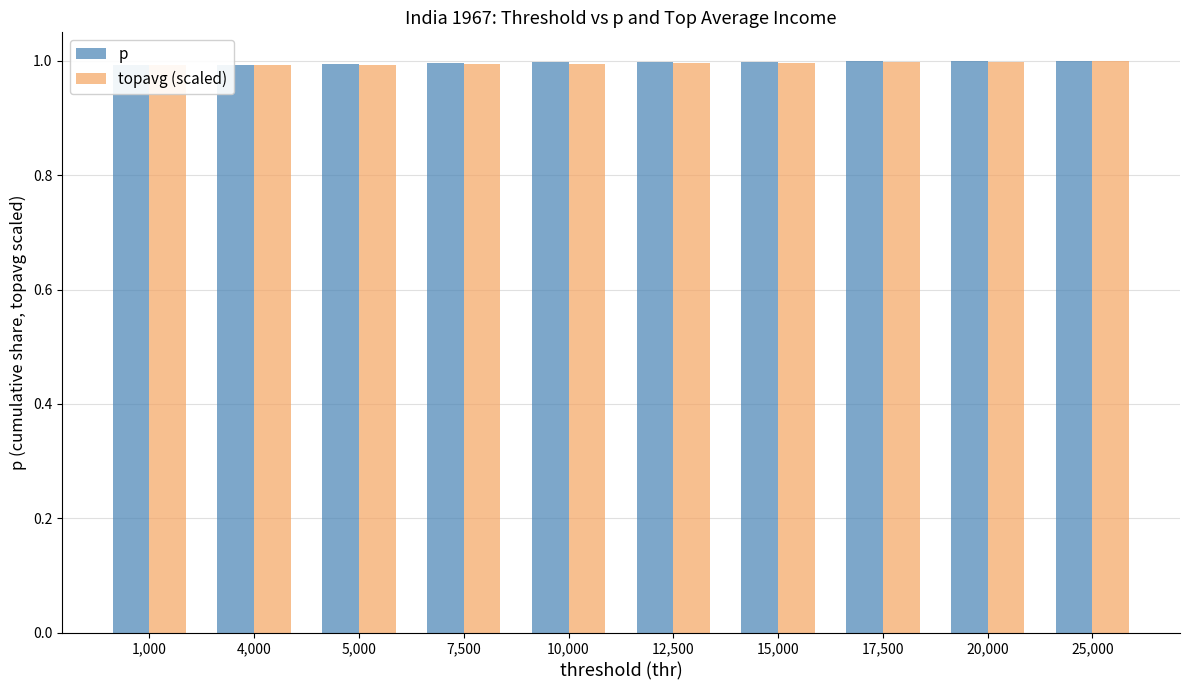

How many groups of bars are there?

10